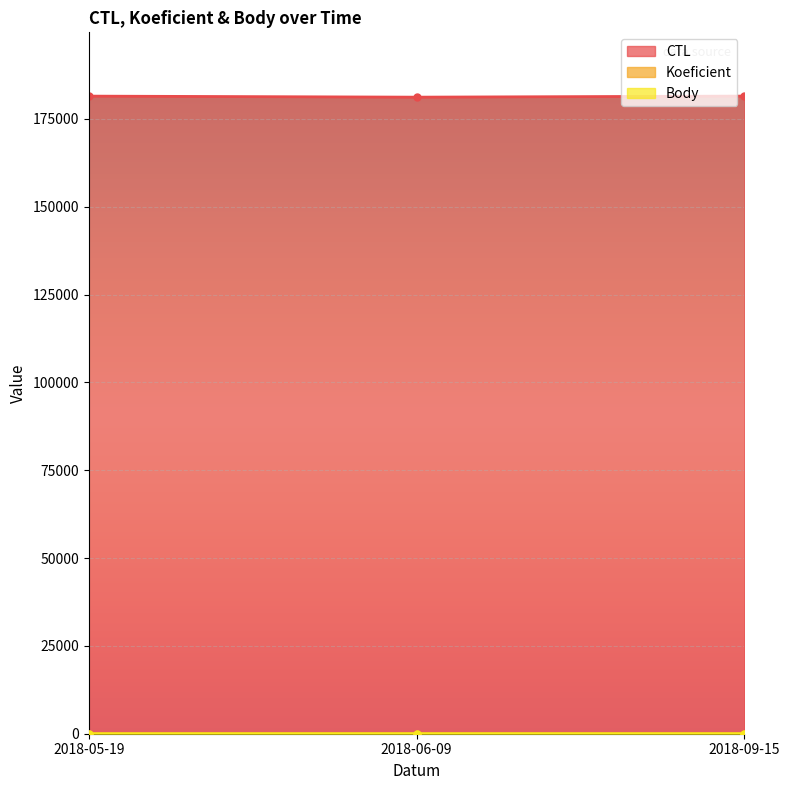

At which category is the sum across all series the highest?

2018-09-15